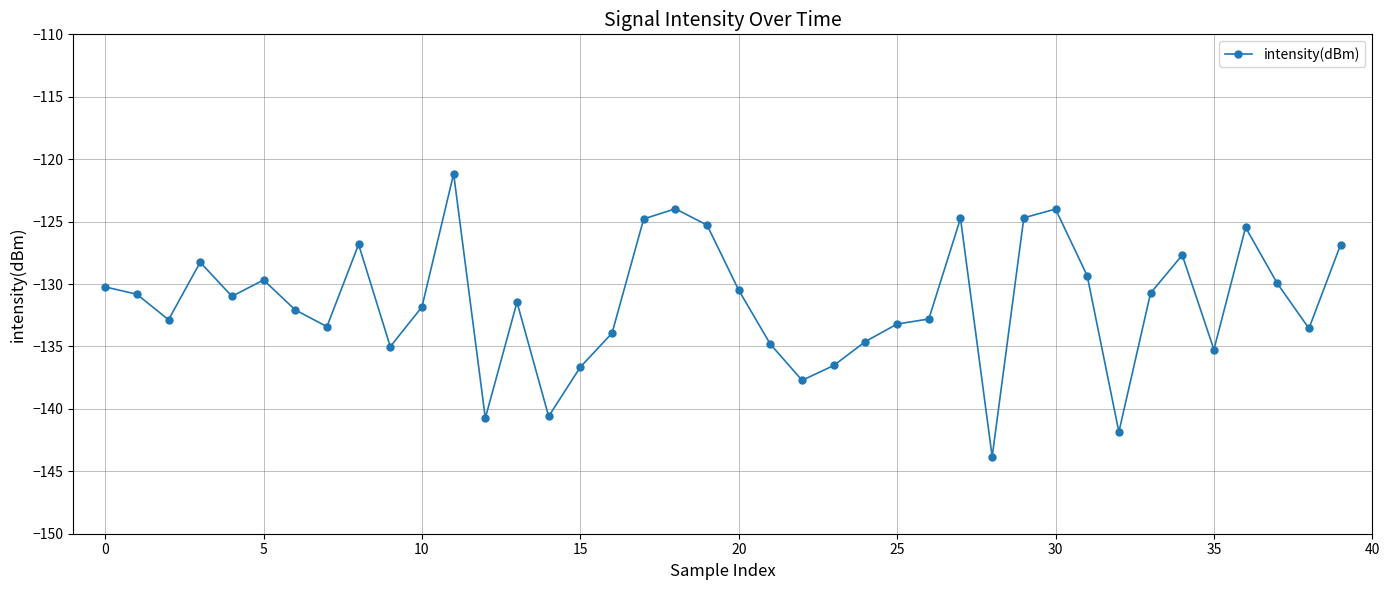

What is the value of the 33rd point from the left?

-141.8